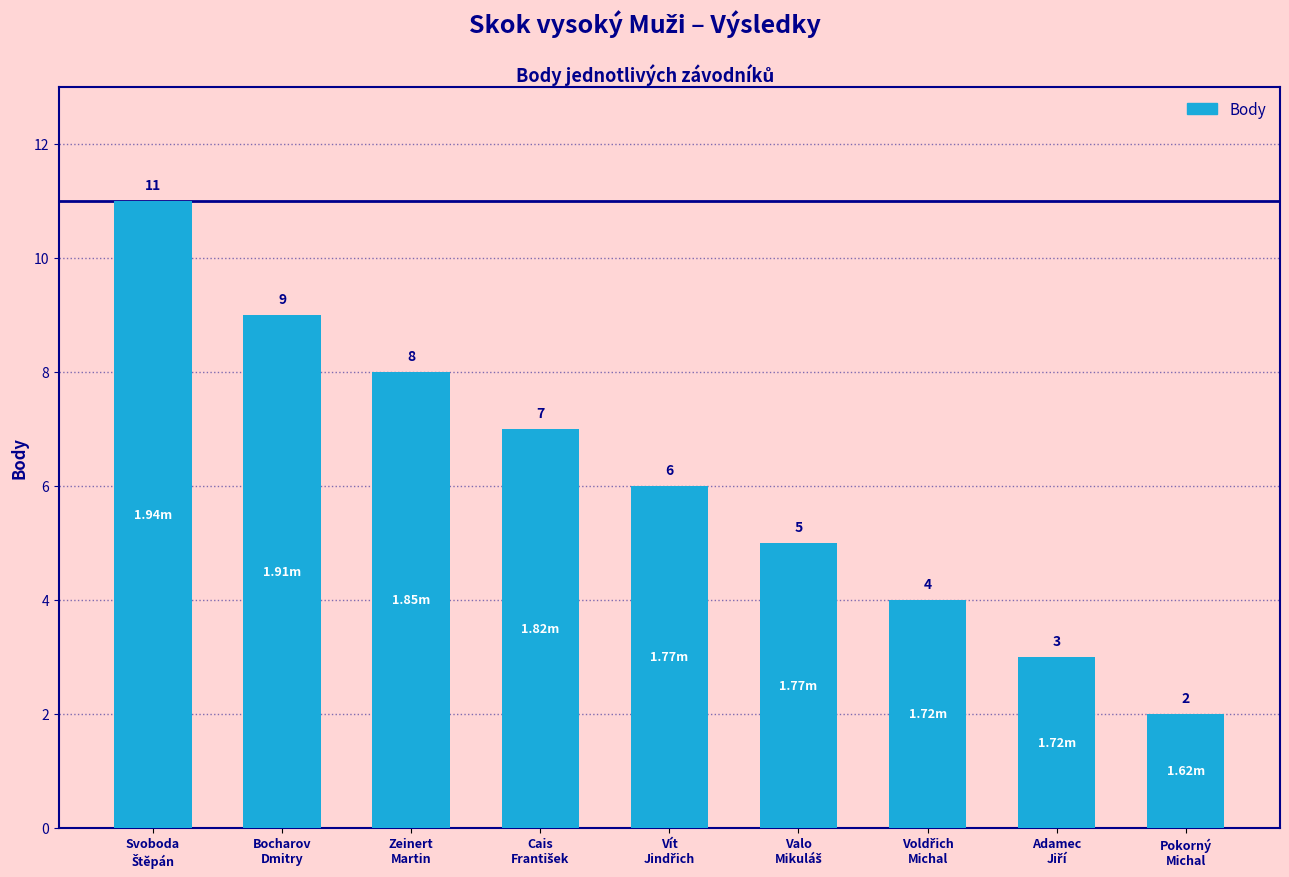

Is it true that the value at Zeinert
Martin is 2?

False